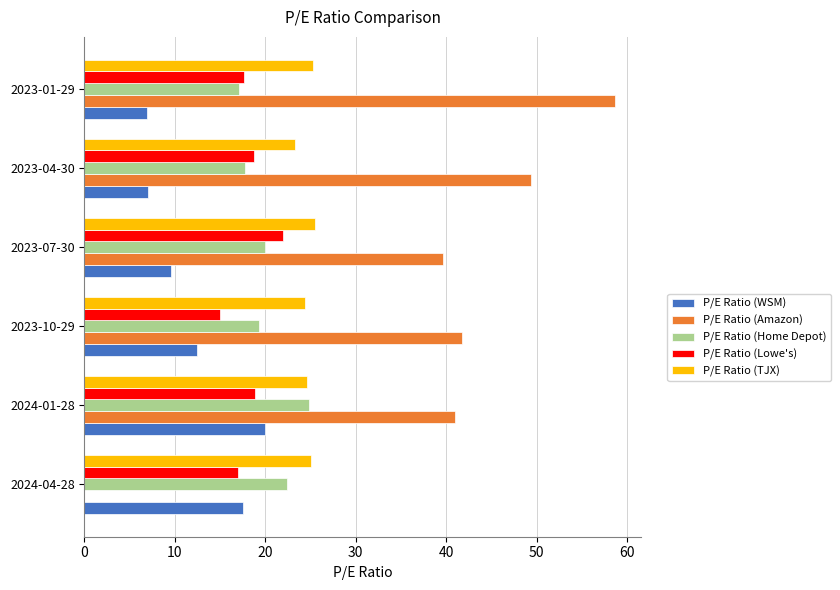

What is the highest value of the P/E Ratio (Lowe's) series?

22.0